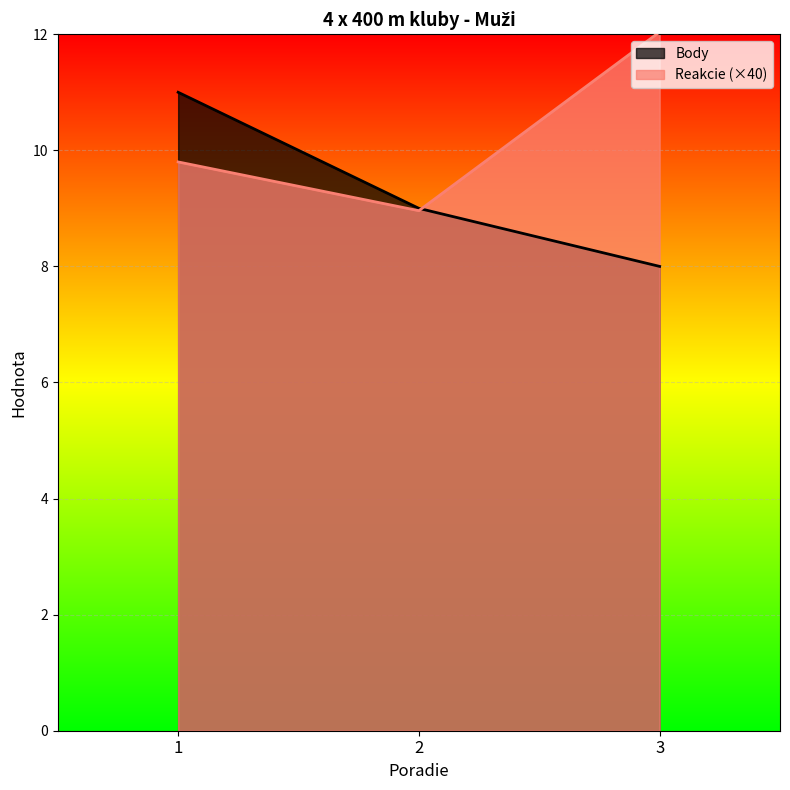

List the series in order of their peak value, lowest first.

Body, Reakcie (×40)